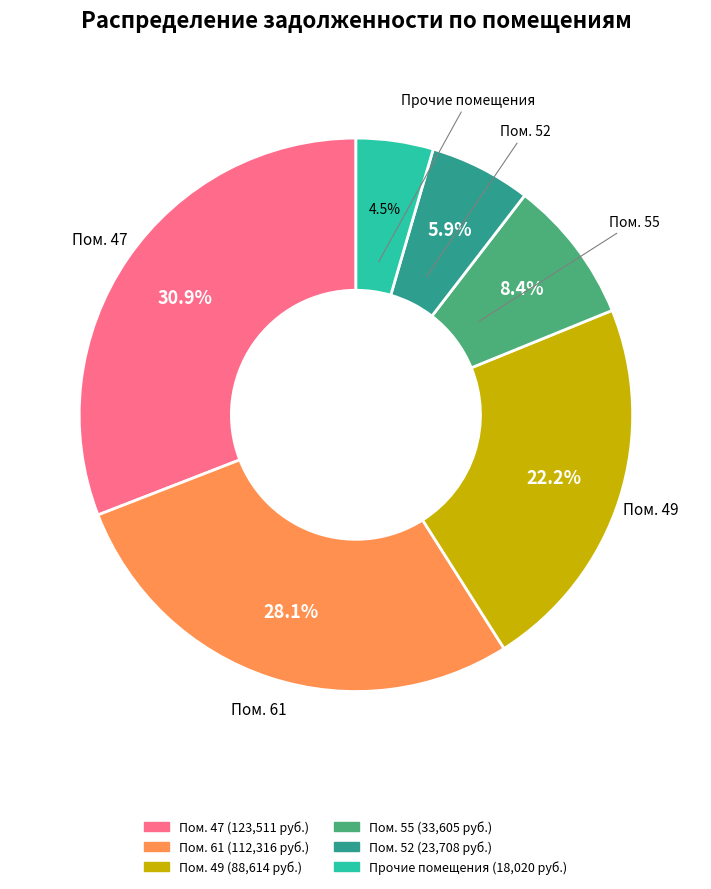

Is there any slice that represents more than half of the pie?

No